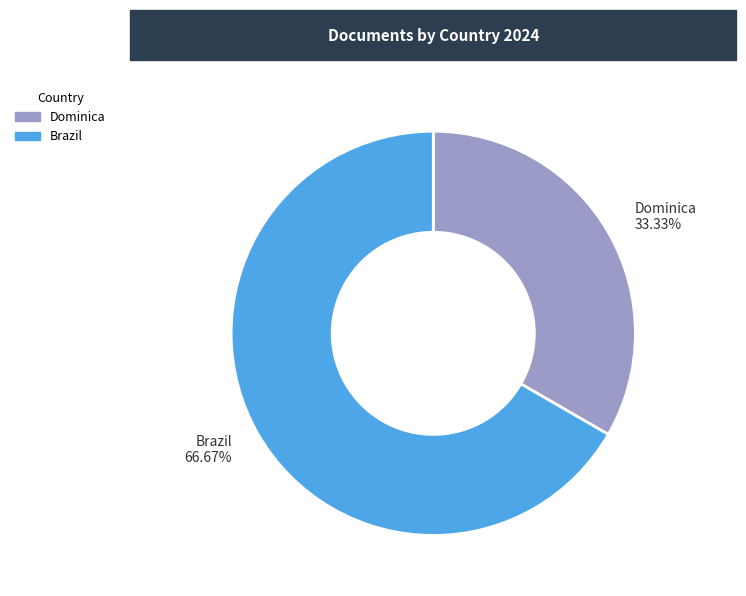

Is it true that Brazil is 67% of the pie?

True